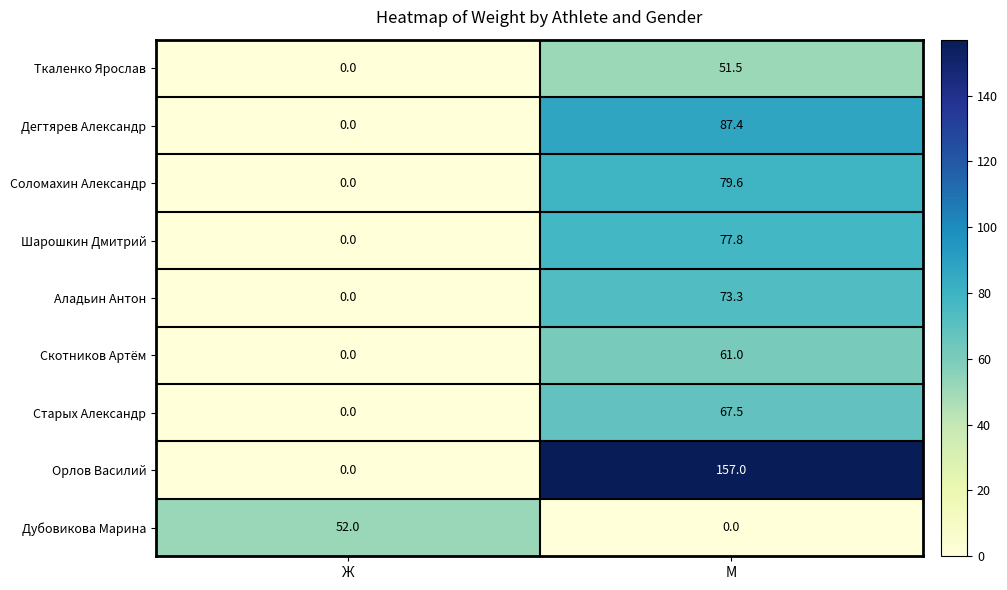

Which series changed the most between Ж and М?

Орлов Василий